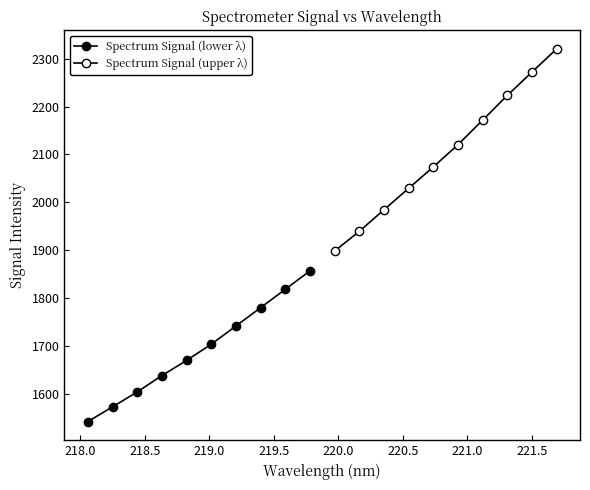

How many values in the Spectrum Signal (lower λ) series exceed 1703?

5